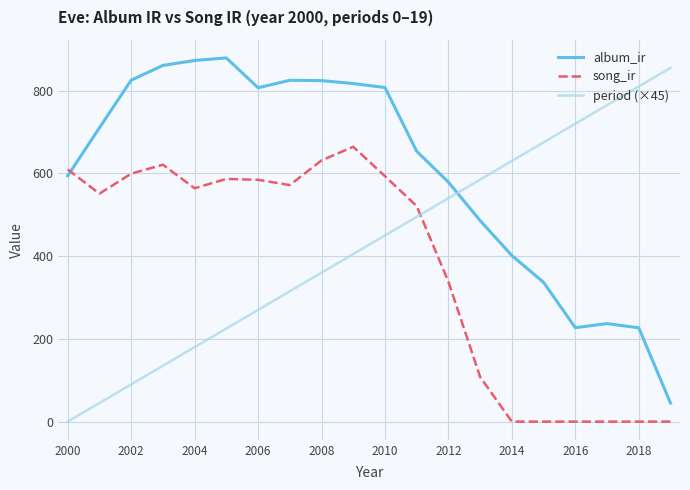

What is the difference between the maximum and minimum values in the album_ir series?

834.1